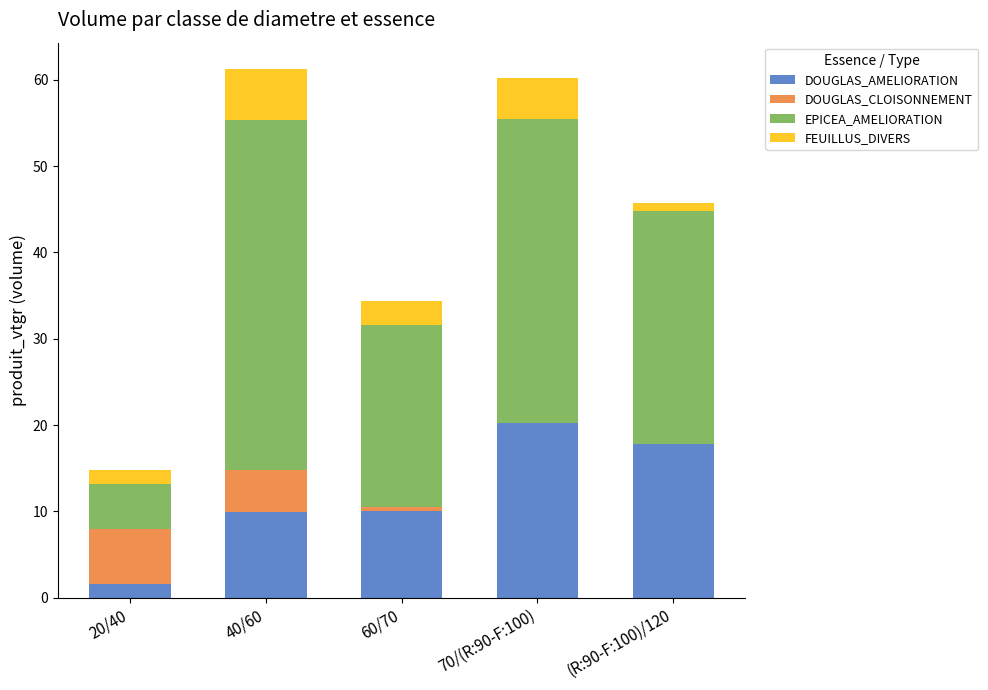

What is the total value across all series at 70/(R:90-F:100)?

60.2